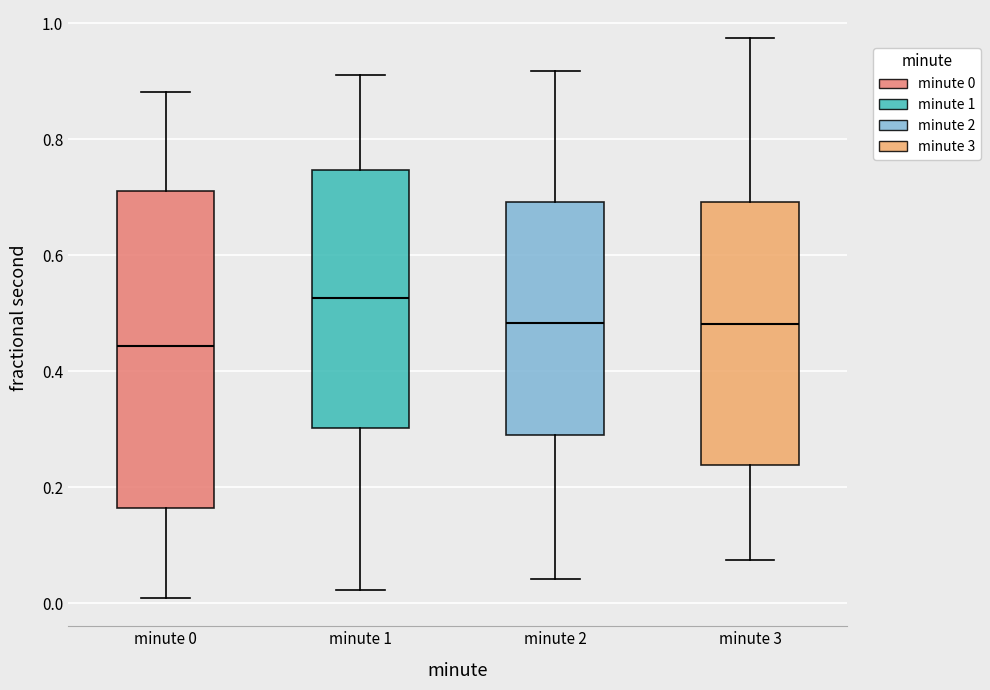

Where is the upper edge of the box for minute 2 on the y-axis? The values are not printed on the chart, so give them approximately, as read against the axis.

0.70